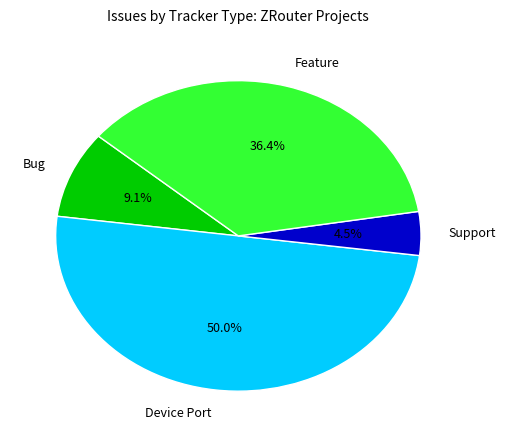

What is the largest slice in the pie chart?

Device Port